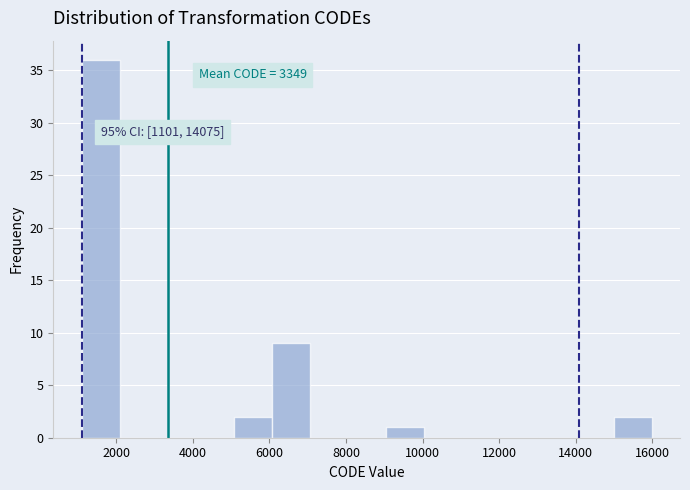

Over which range of the x-axis is the bar tallest?

1200 to 2000